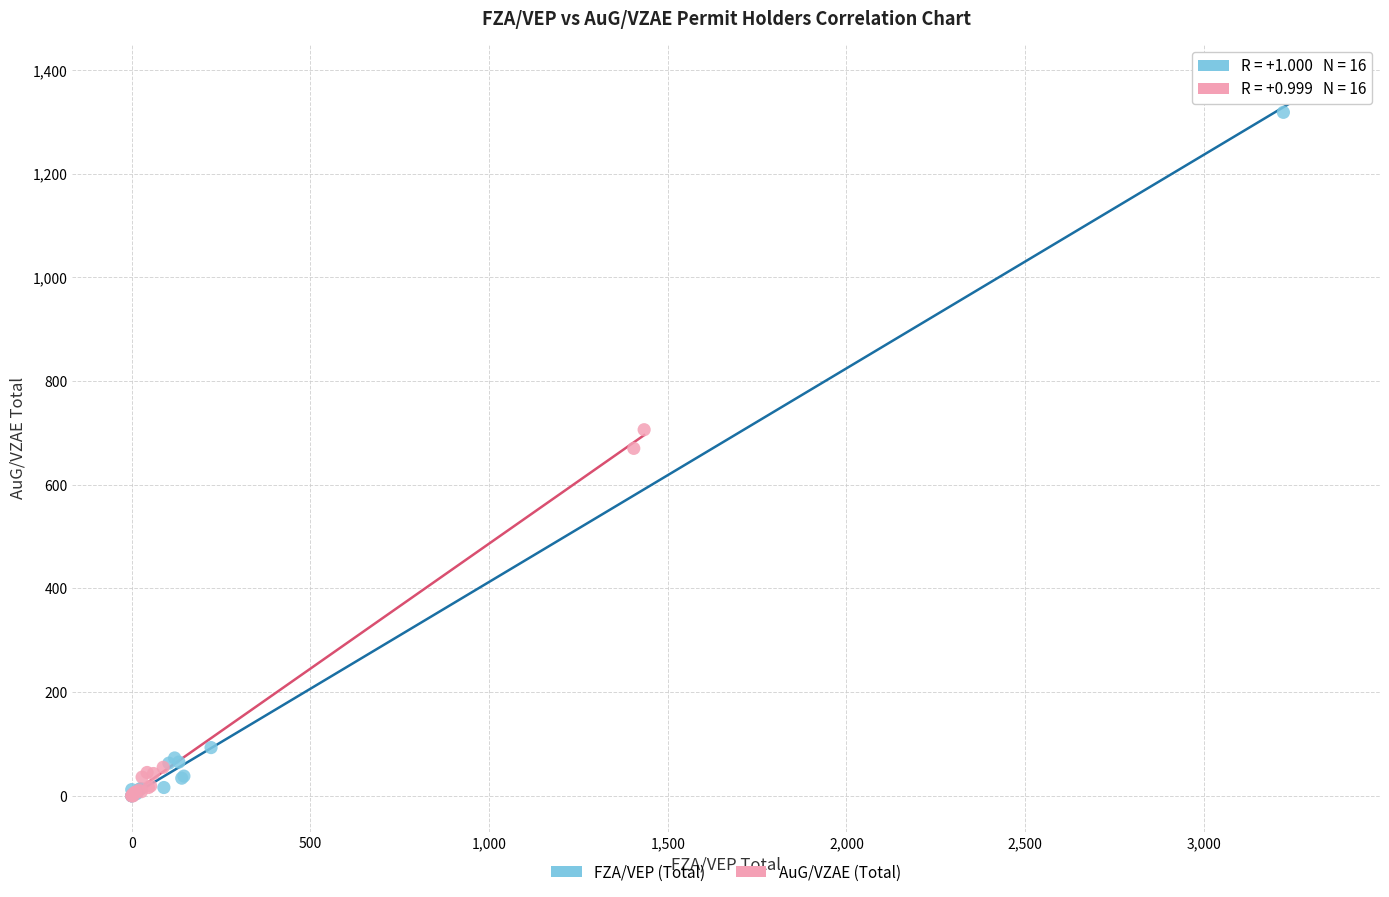

What are all the series names shown in the legend?

FZA/VEP (Total), AuG/VZAE (Total)